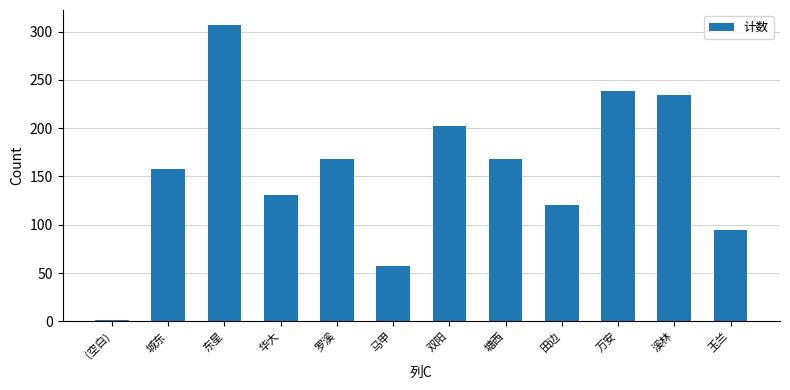

How many bars are there in total?

12